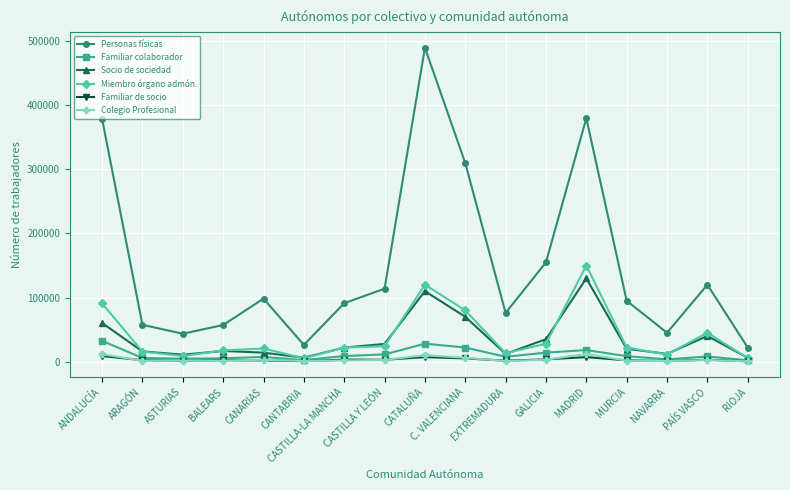

Where is the first local minimum for Personas físicas?

ASTURIAS